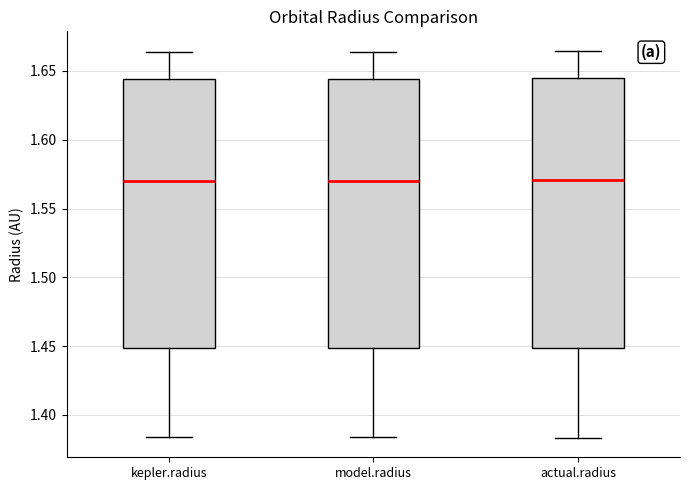

Where does the median line of the box for model.radius sit on the y-axis? The values are not printed on the chart, so give them approximately, as read against the axis.

1.570